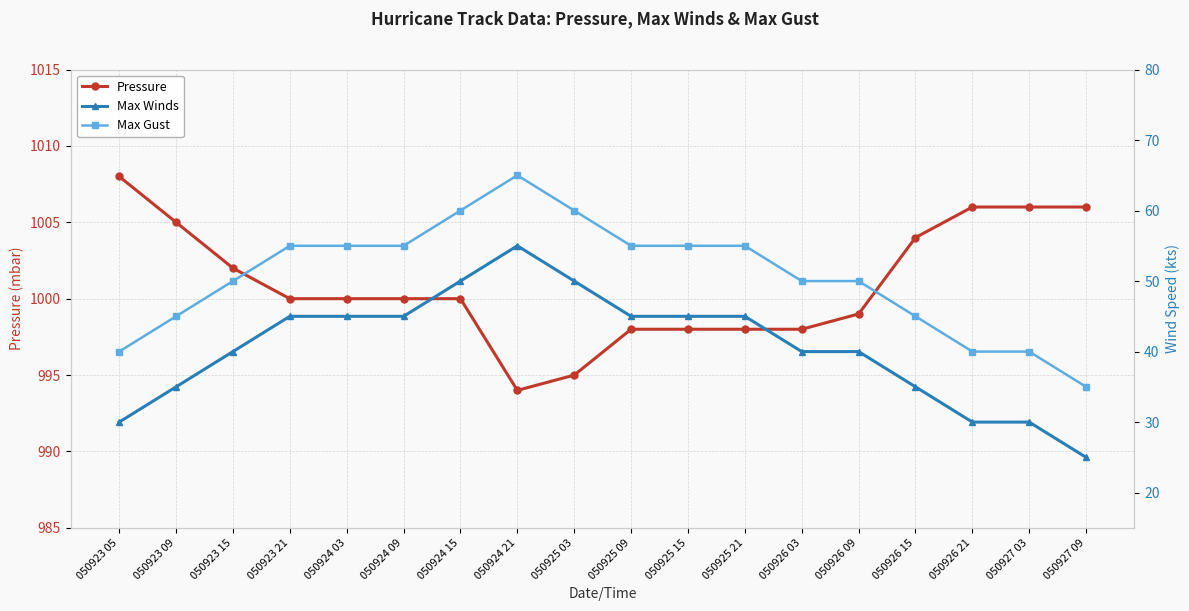

Is it true that Pressure equals 1607 at 050923 21?

False